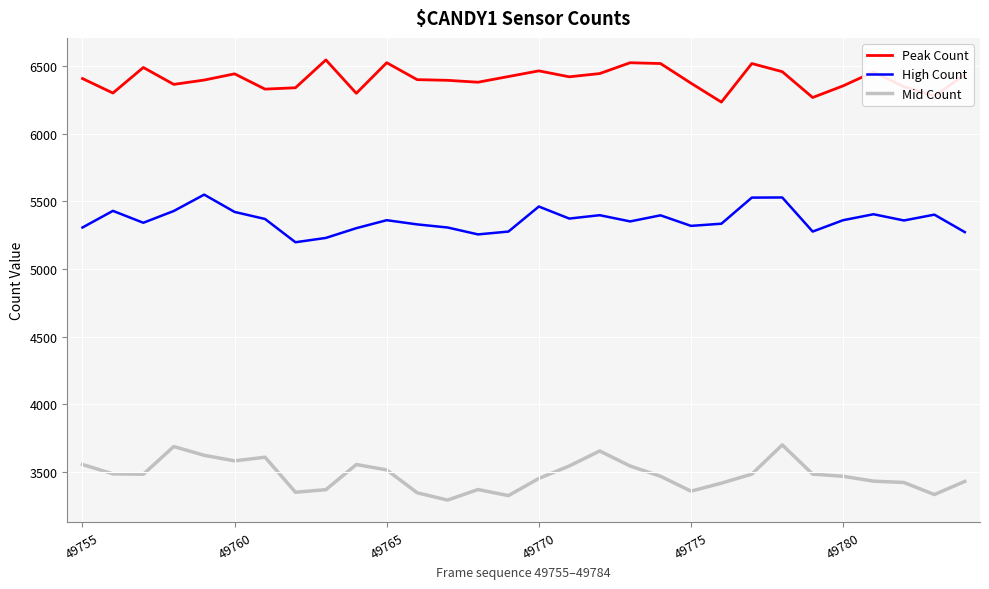

True or false: Mid Count and Peak Count cross at least once.

False